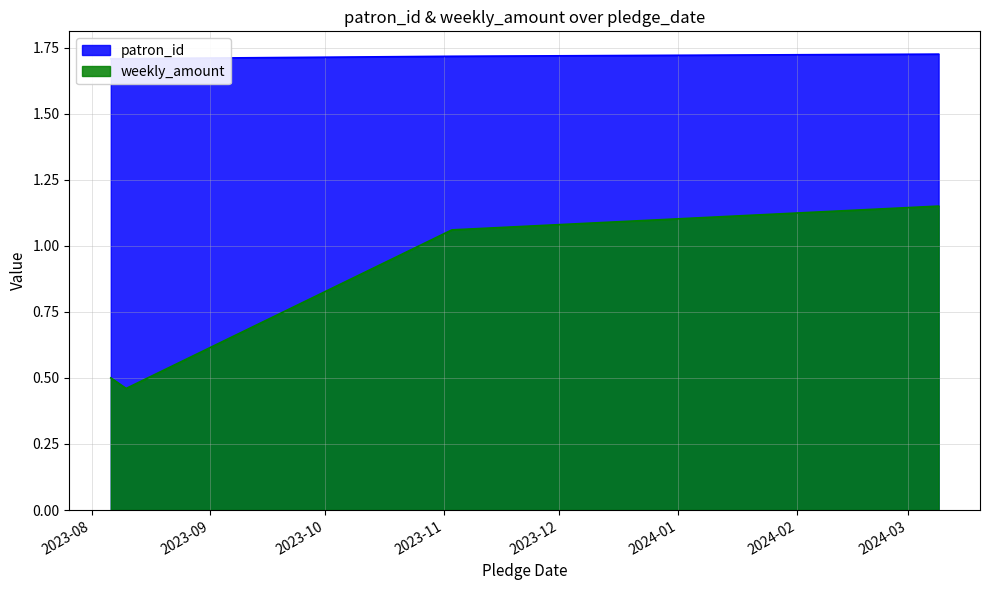

How many interior local valleys does the weekly_amount series have?

1